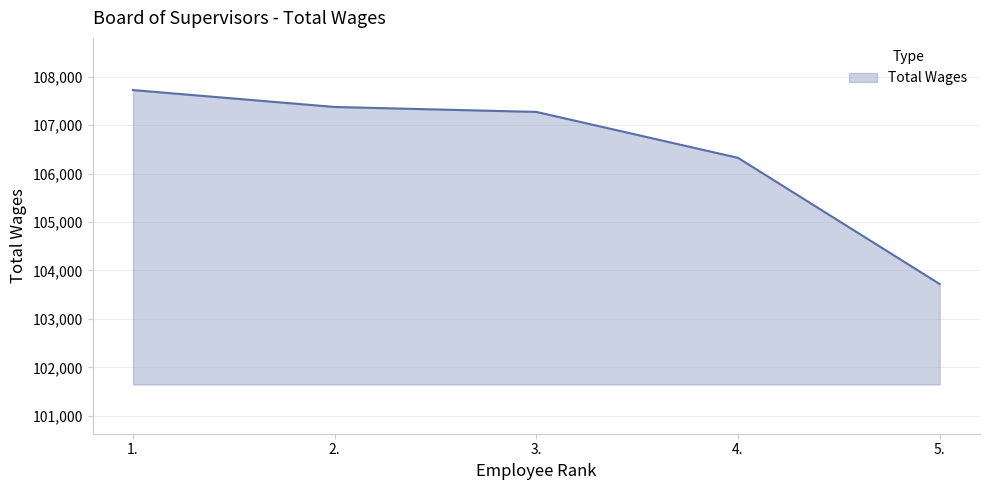

How many values are below 107273?

2